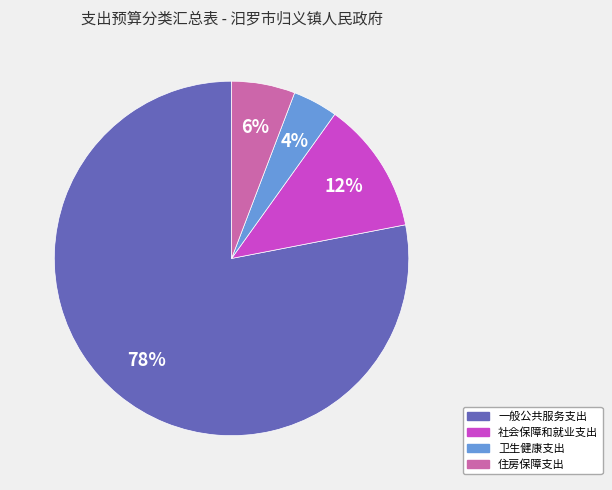

Combined, do 社会保障和就业支出 and 一般公共服务支出 account for over 50%?

Yes